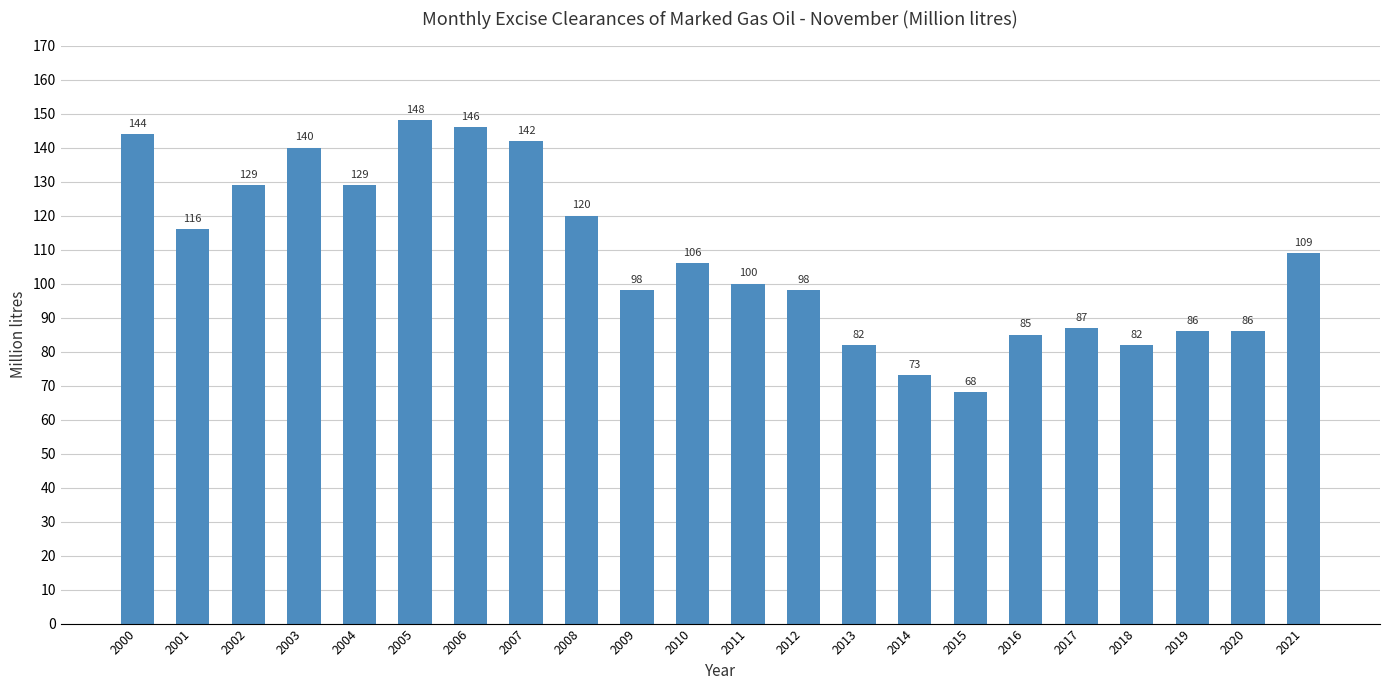

What is the minimum value shown in the chart?

68